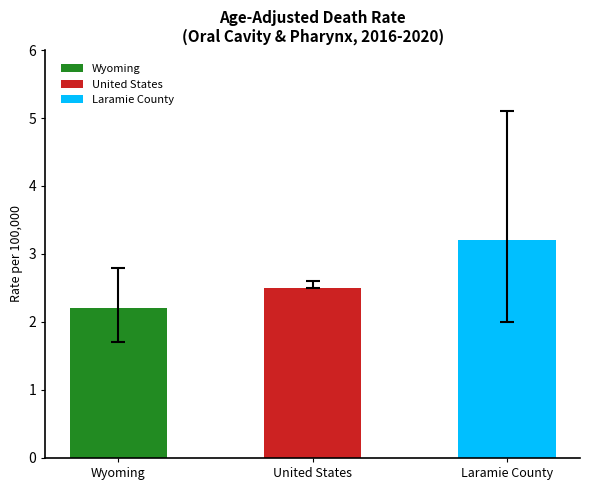

What is the sum of all values?

7.9